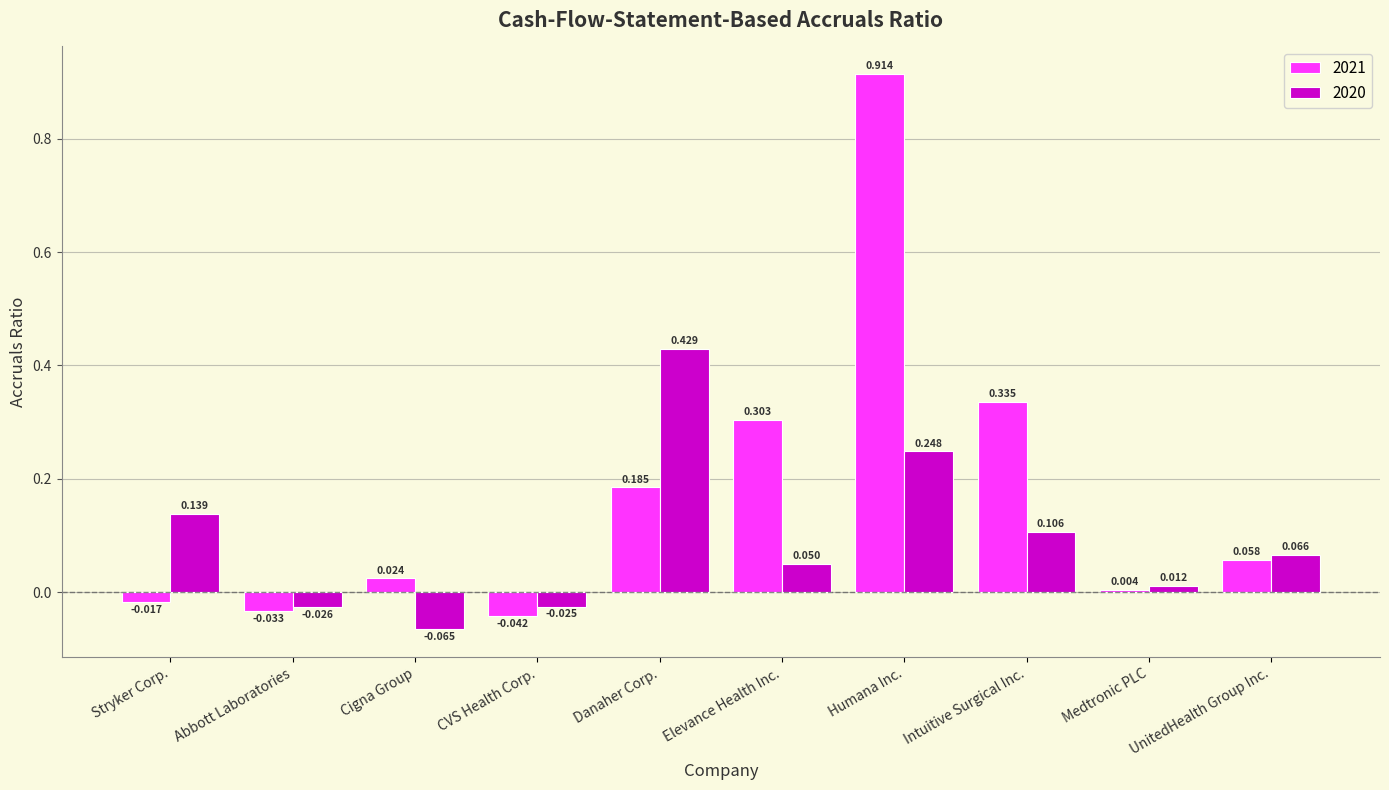

At which category does the chart reach its peak across all series?

Humana Inc.